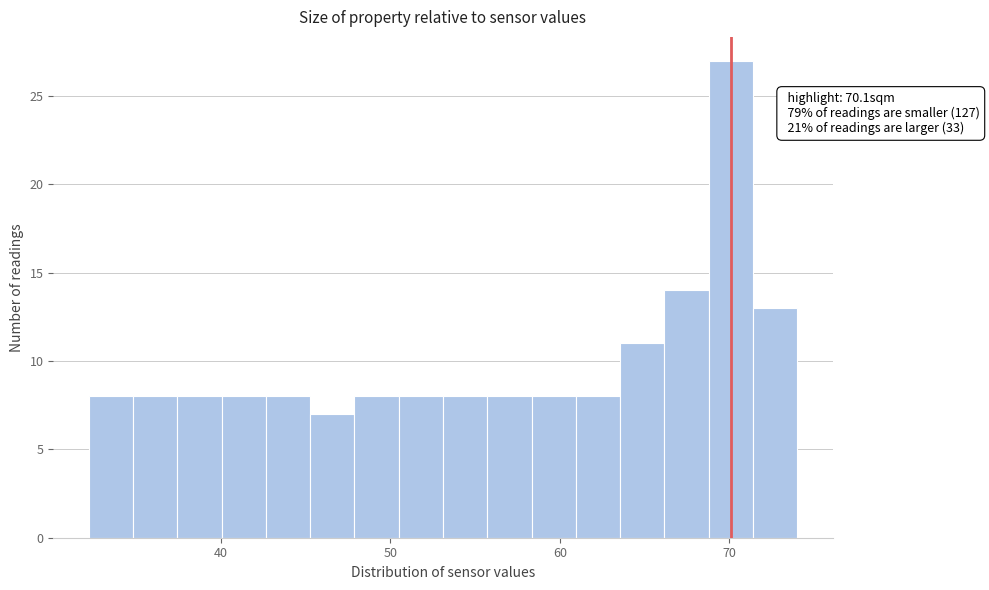

Read against the x-axis, roughly where is the centre of the tallest bar?

70